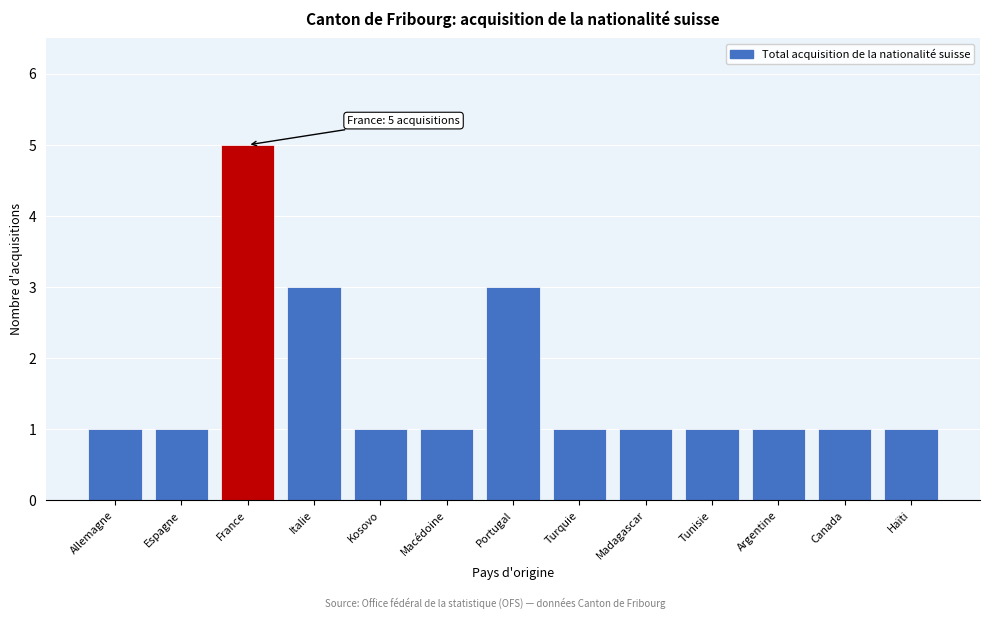

Reading right to left, transcribe all the data shown in this chart.

Haïti=1	Canada=1	Argentine=1	Tunisie=1	Madagascar=1	Turquie=1	Portugal=3	Macédoine=1	Kosovo=1	Italie=3	France=5	Espagne=1	Allemagne=1